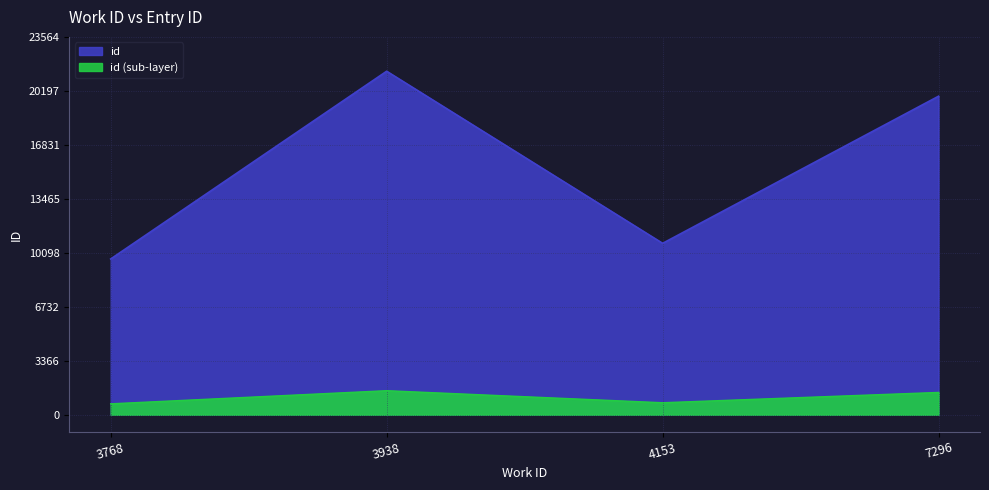

What position from the right is 3768?

4